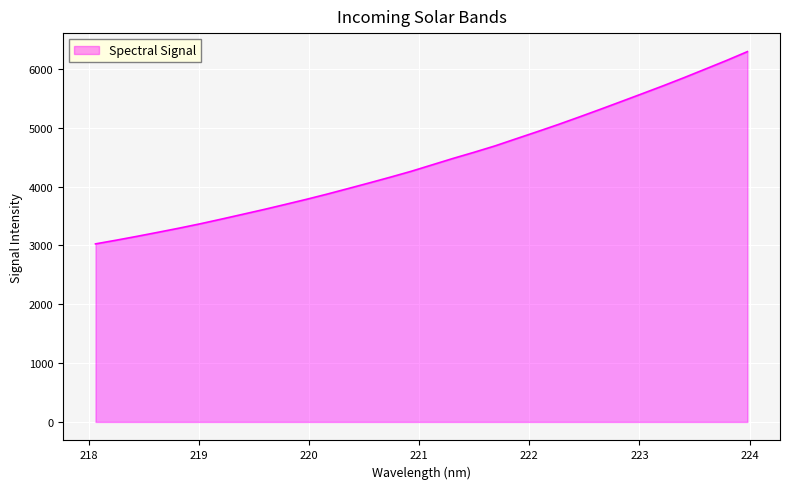

What is the smallest value displayed?

3027.0